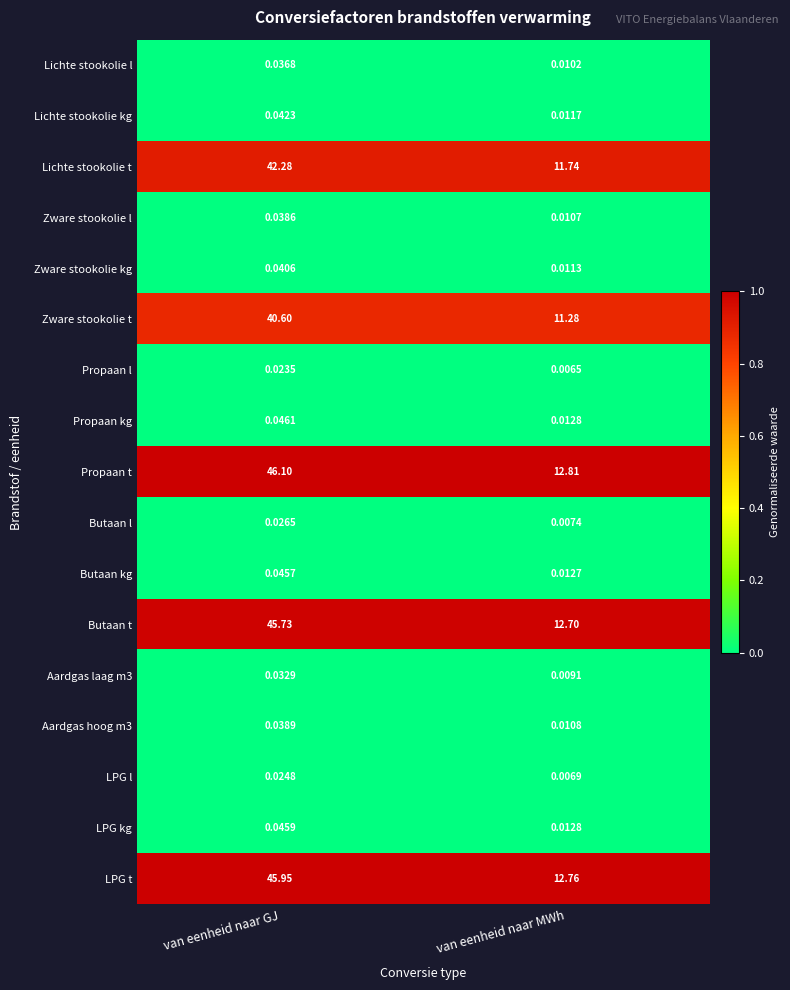

At which label is Aardgas laag m3 closest to 0?

van eenheid naar MWh